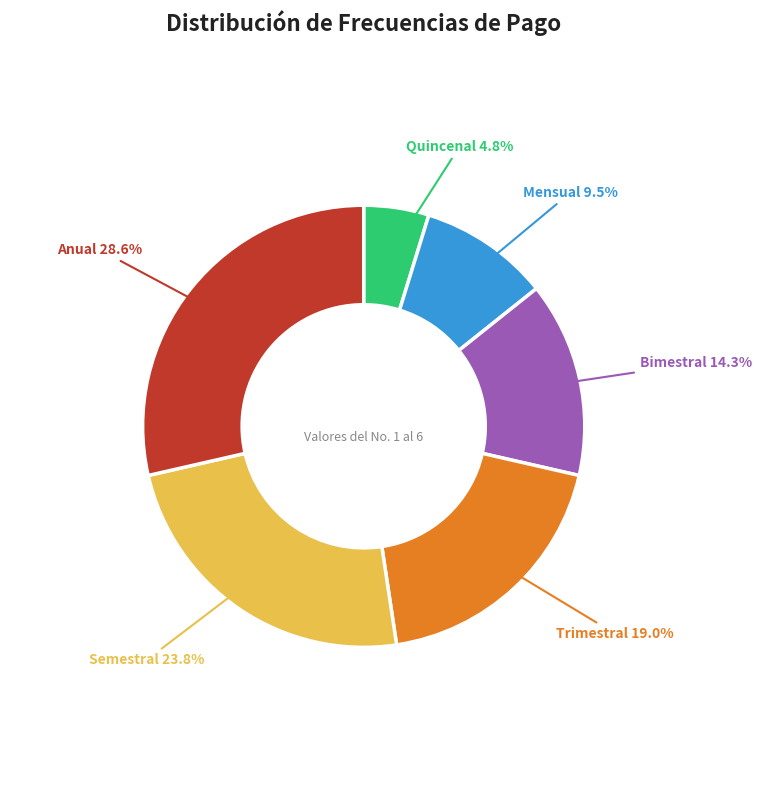

Is there a majority slice in this chart?

No